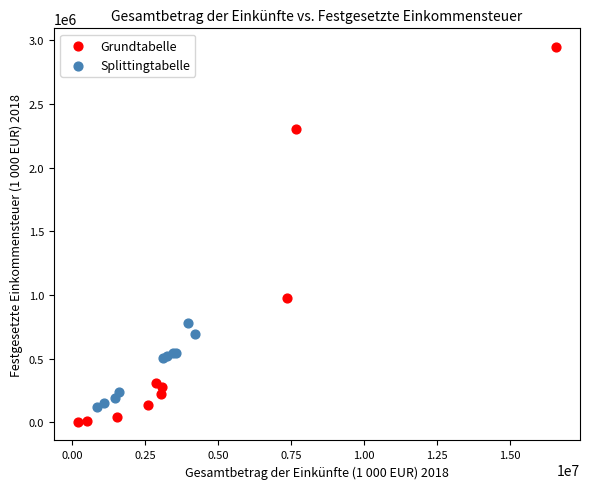

Which series has the largest Y range (max minus min)?

Grundtabelle